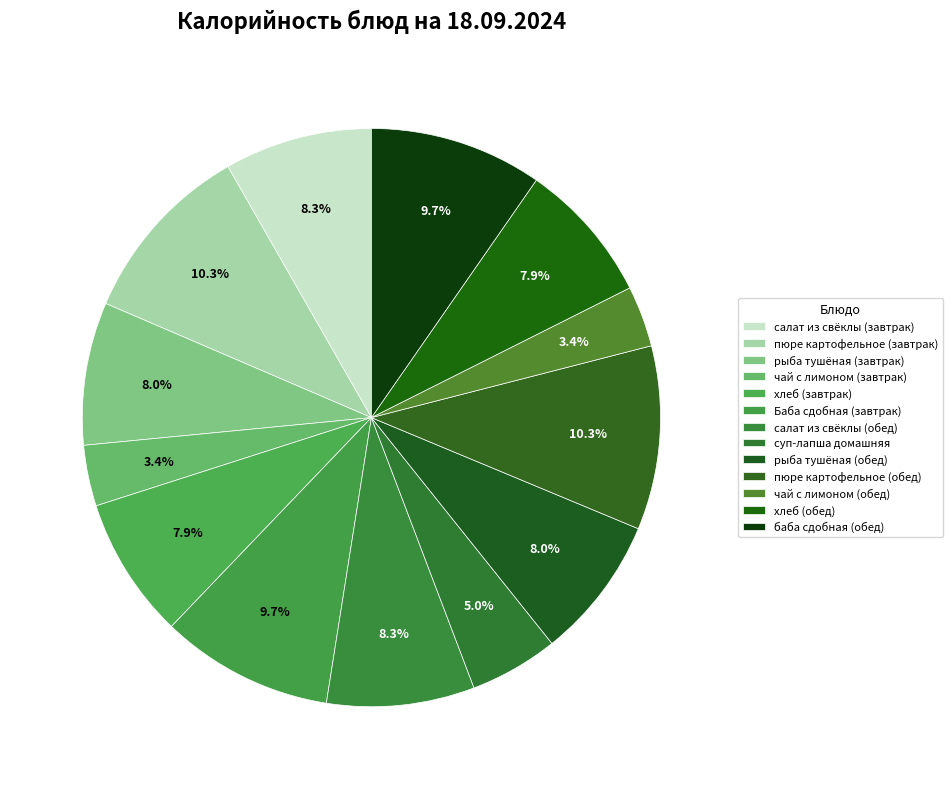

What is the total percentage of суп-лапша домашняя and салат из свёклы (обед)?

13.2%